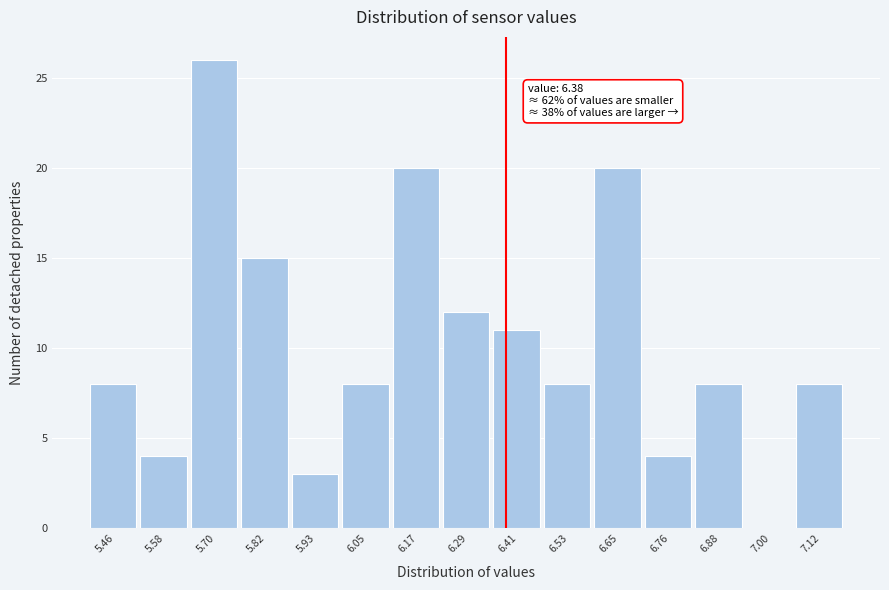

Over which range of the x-axis is the bar tallest?

5.64 to 5.76